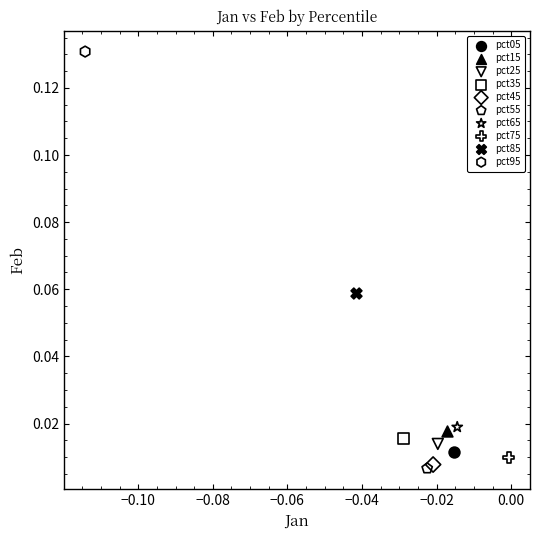

Which series reaches the maximum Y coordinate?

pct95